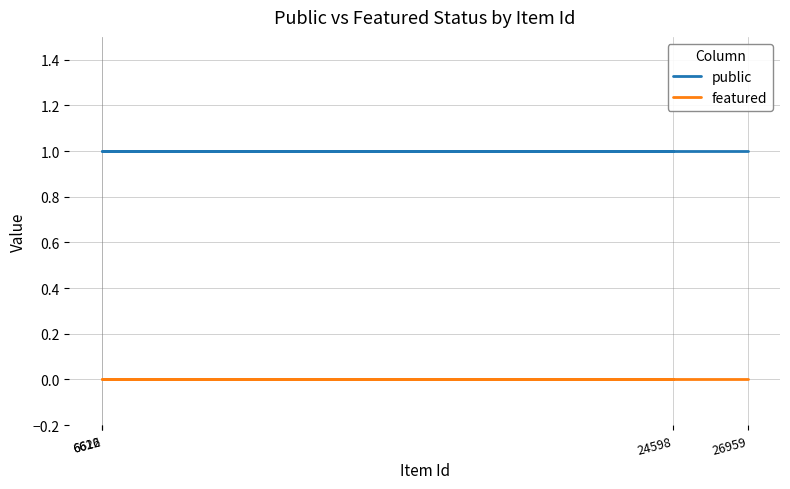

Which has a higher value, 6616 or 6622?

6616